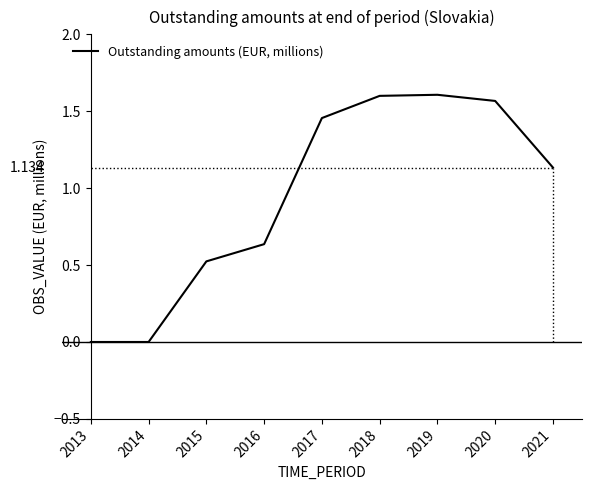

Where is the data nearest to the value 0?

2013